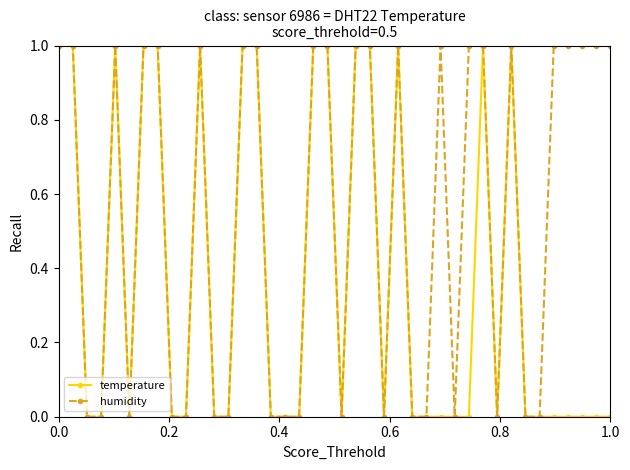

Which series has the largest total across all categories?

humidity